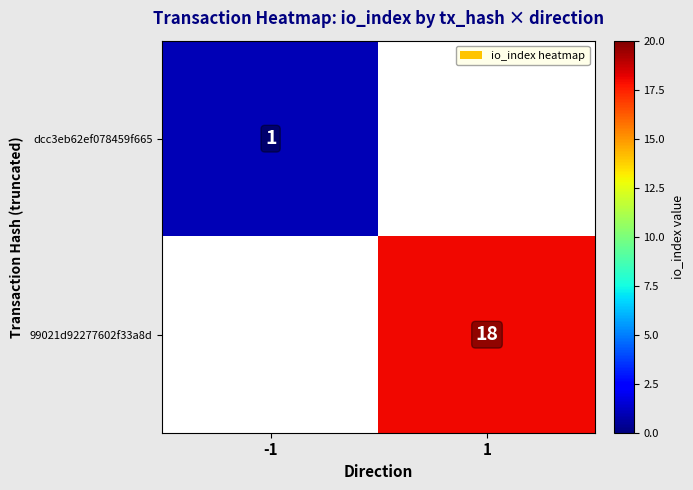

Is it true that dcc3eb62ef078459f665 equals 0.6 at -1?

False